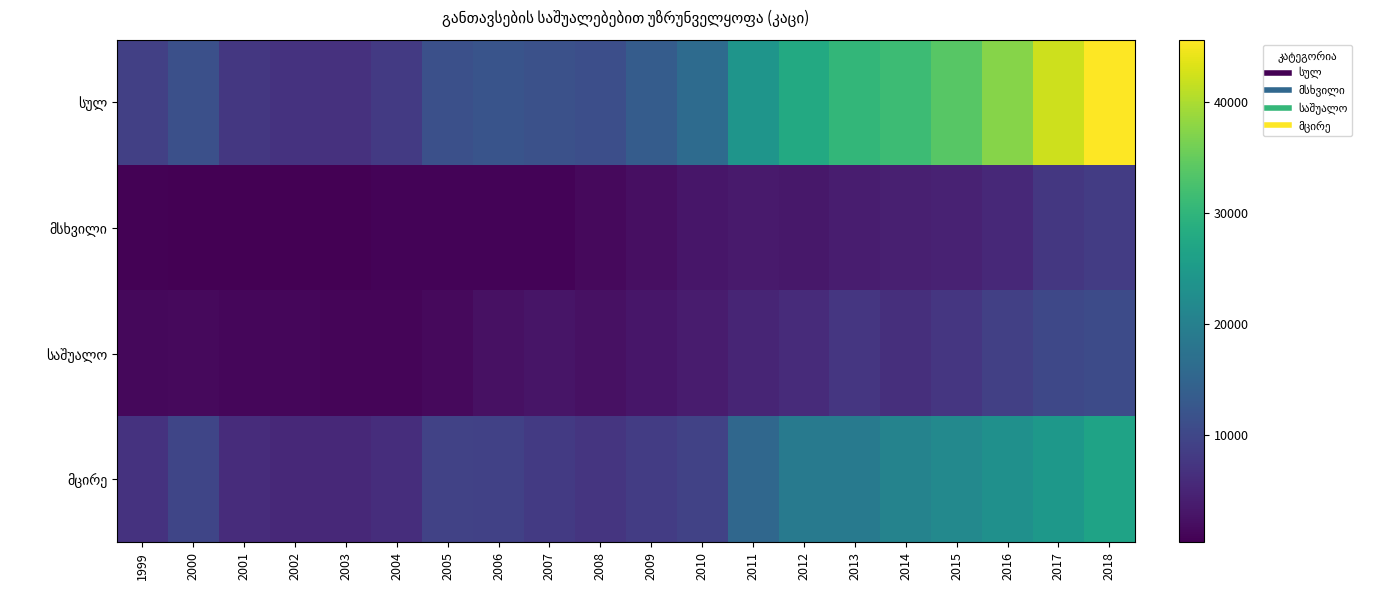

At how many categories does at least one series exceed 4465?

20